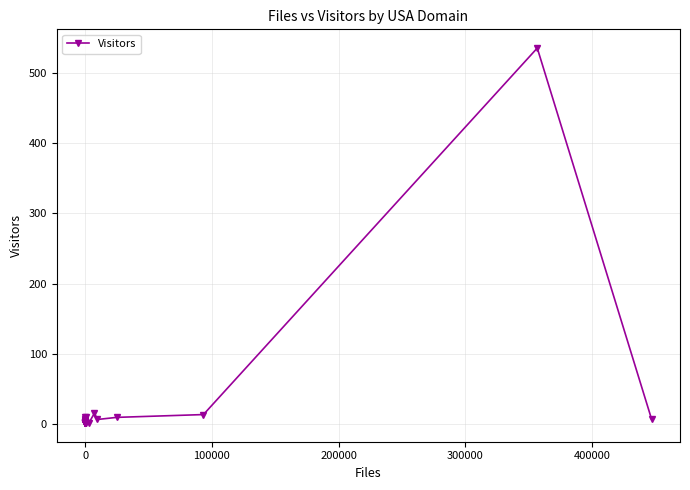

Is it true that the value at 29 is 23?

False